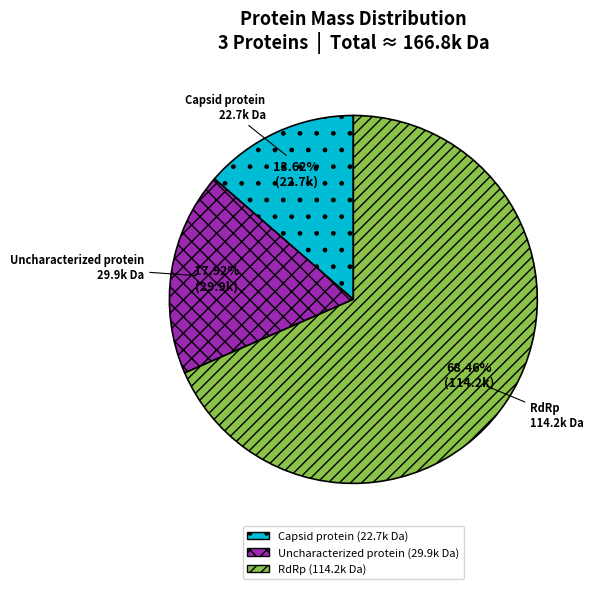

To the nearest percent, what is the difference between the RdRp and Capsid protein slice percentages?

55%